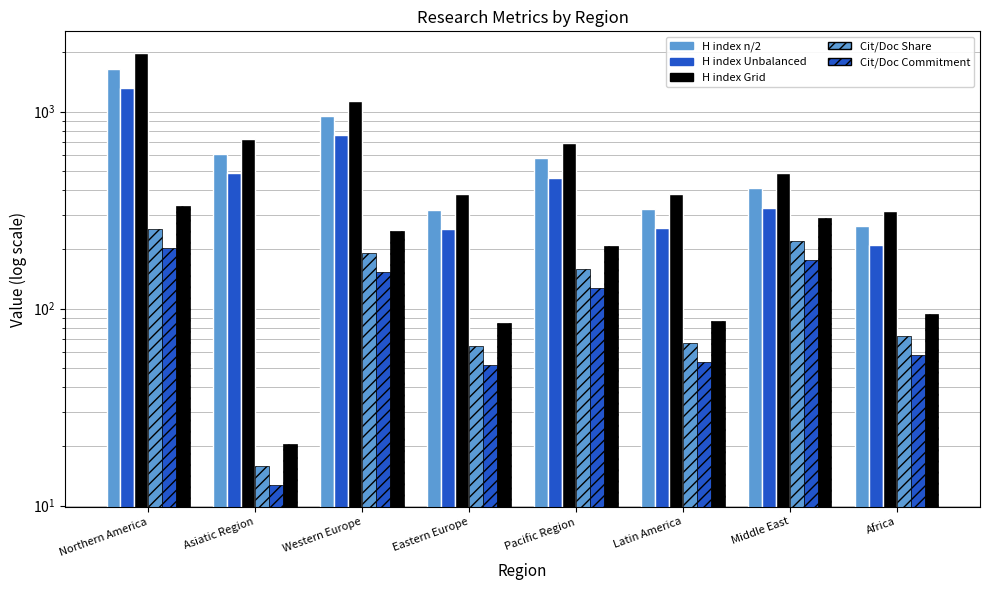

At which label does Cit/Doc Share first exceed 159?

Northern America